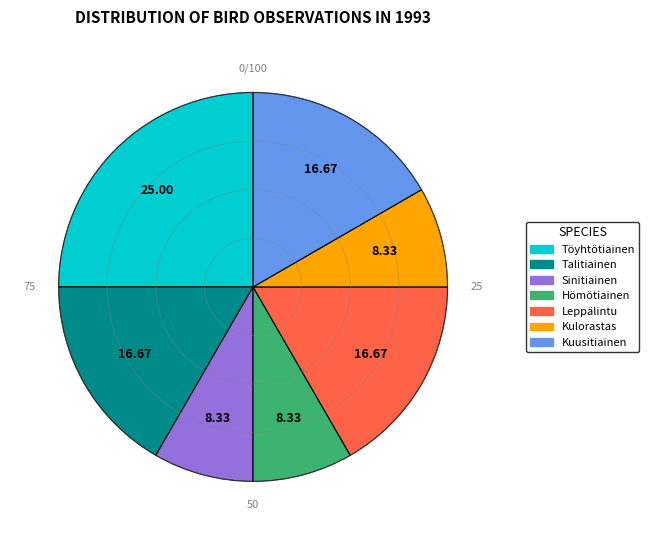

Which slice is the largest?

Töyhtötiainen